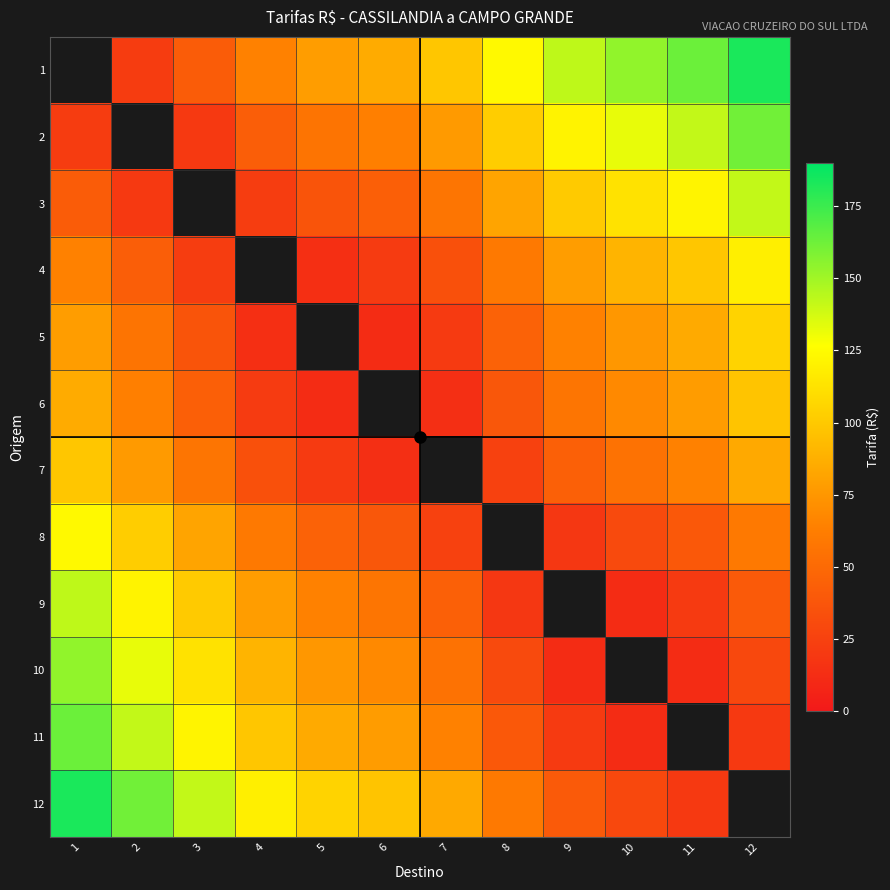

What is the greatest value displayed?

183.2